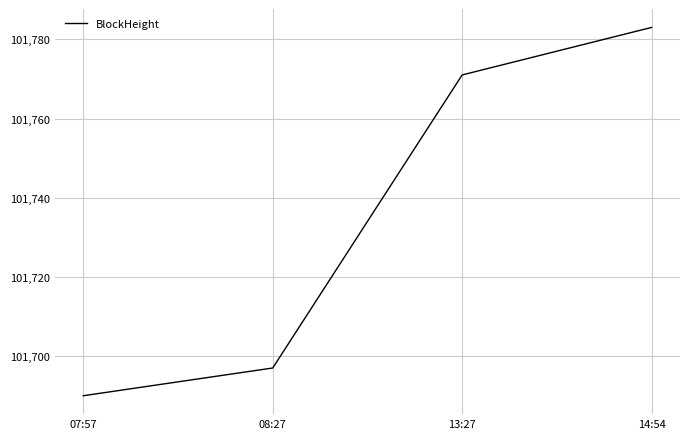

What is the sum of the values at 08:27 and 13:27?

203468